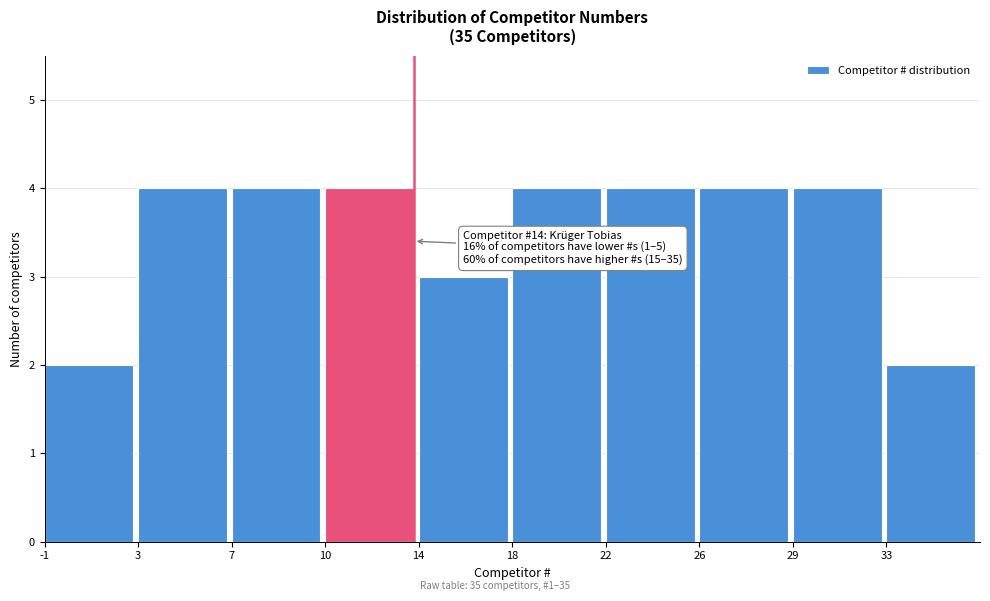

Reading left to right, extract all data points from this chart.

2	4	4	4	3	4	4	4	4	2